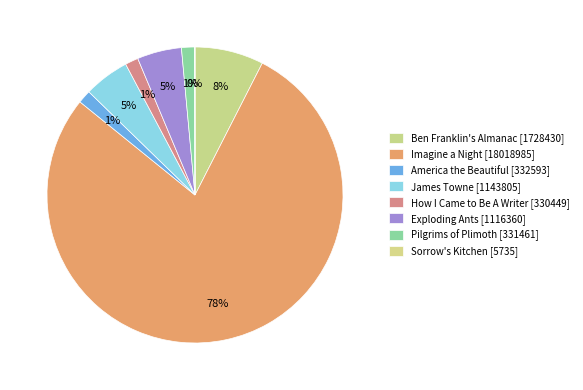

What is the ratio of the value at Ben Franklin's Almanac to the value at Pilgrims of Plimoth?

5.2